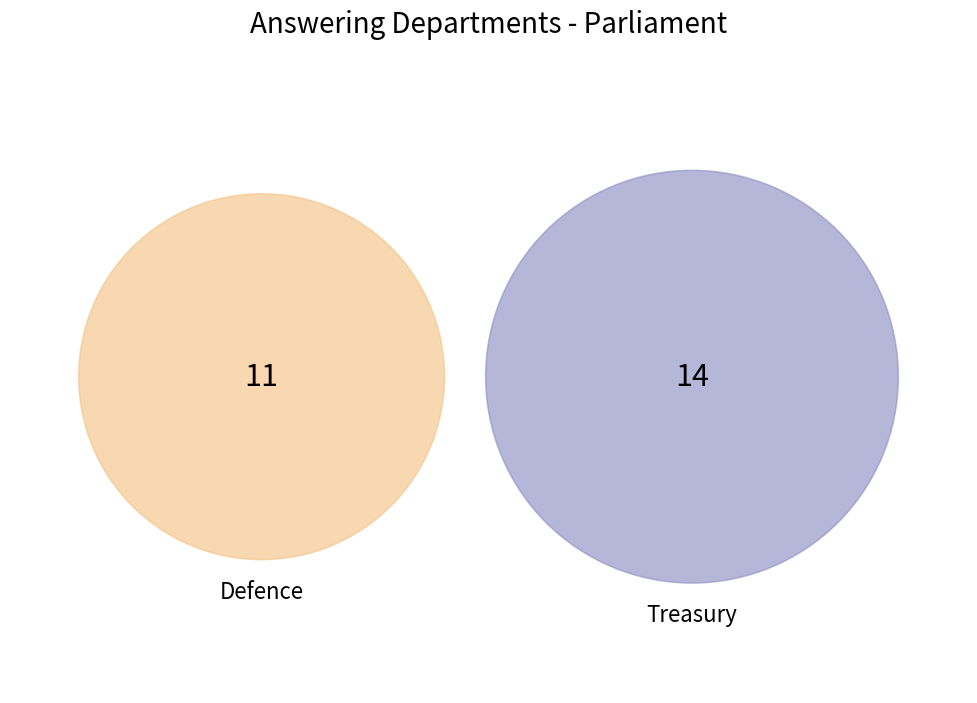

True or false: Defence accounts for 51% of the total.

False